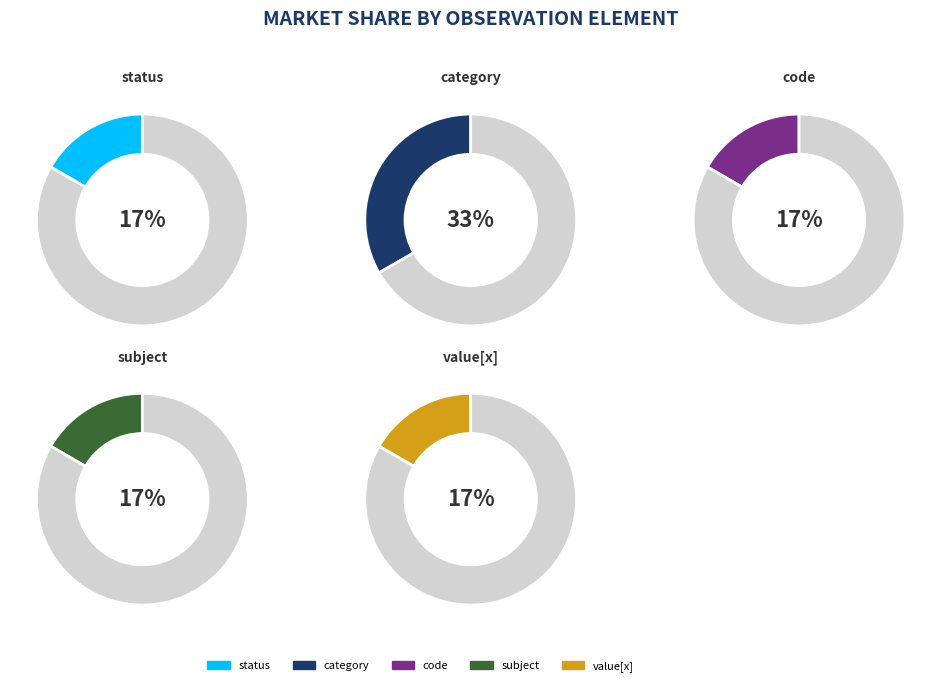

Combined, what portion of the pie is subject and status?

33.3%